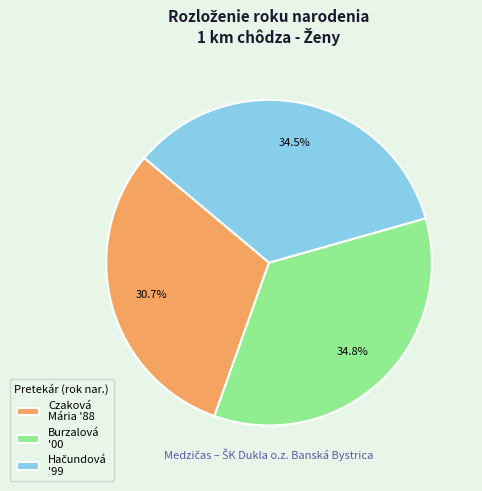

Approximately how many times larger is the value at Burzalová '00 compared to Czaková Mária '88?

1.1